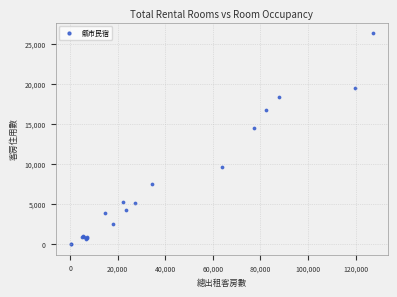

What Y value in the scatter plot is closest to 13147?

14440